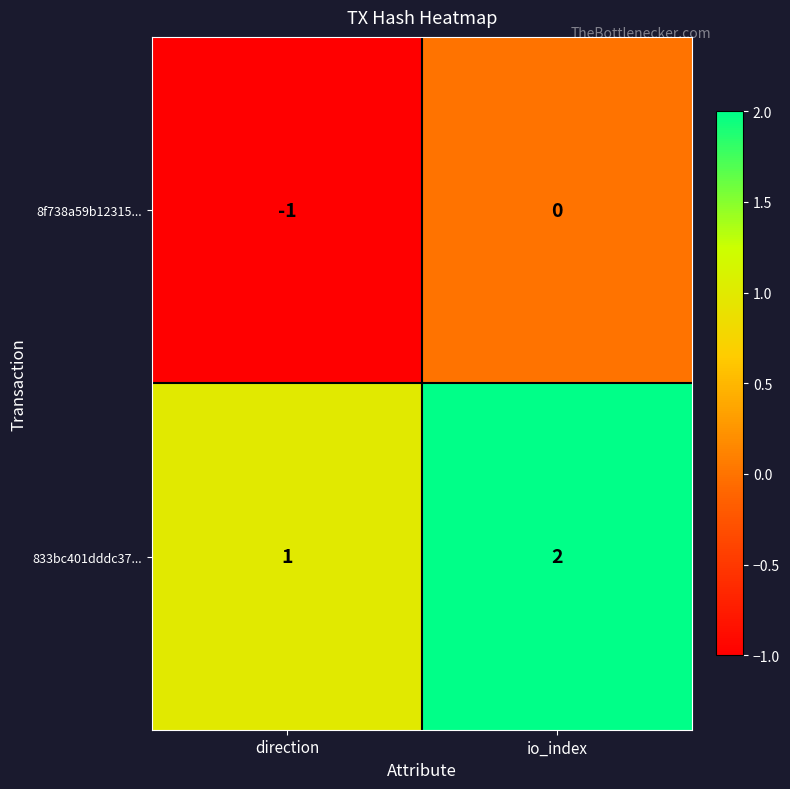

List the series in order of their peak value, lowest first.

8f738a59b12315..., 833bc401dddc37...